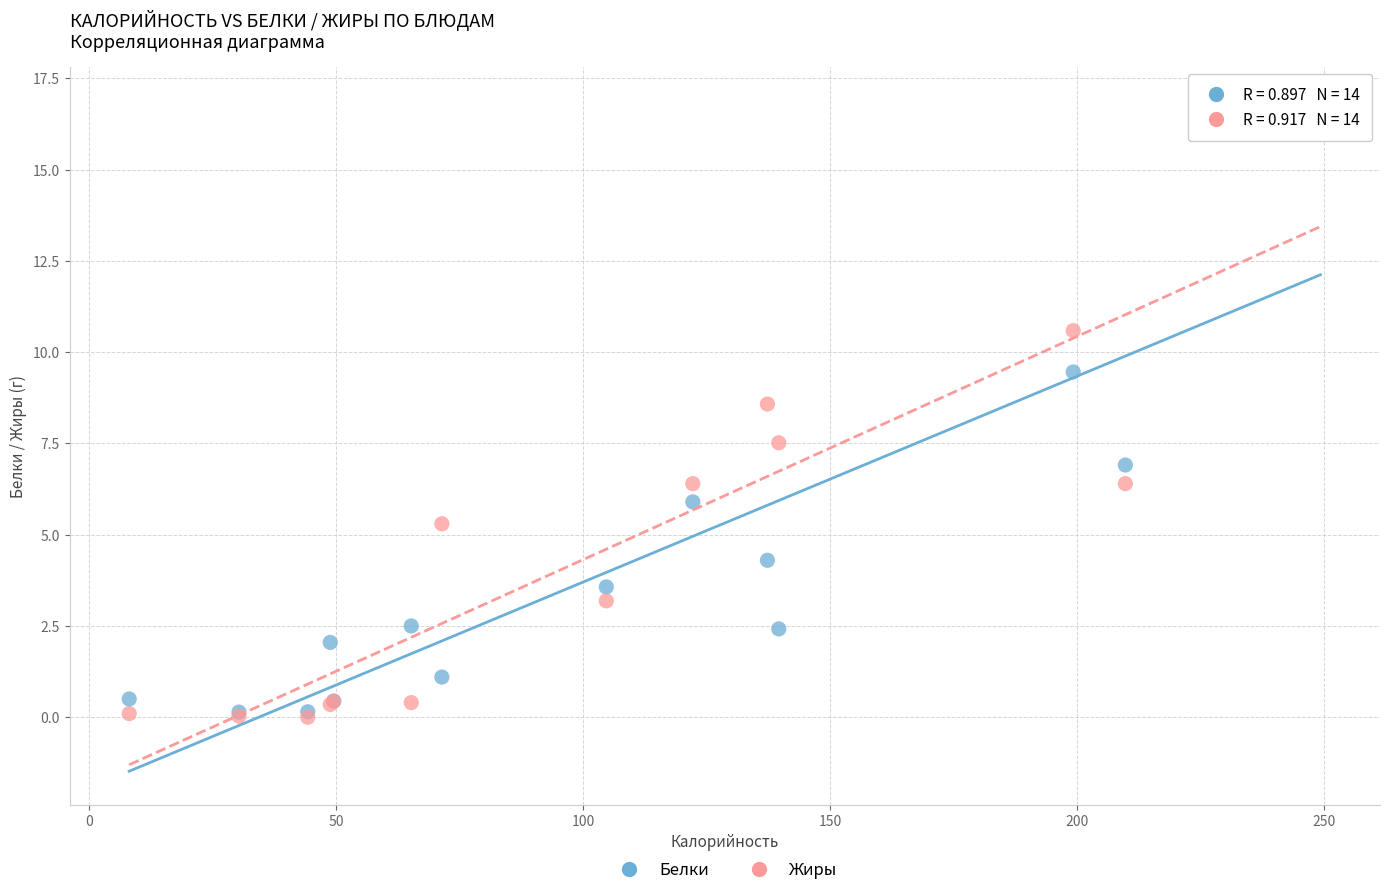

What are all the series names shown in the legend?

Белки, Жиры